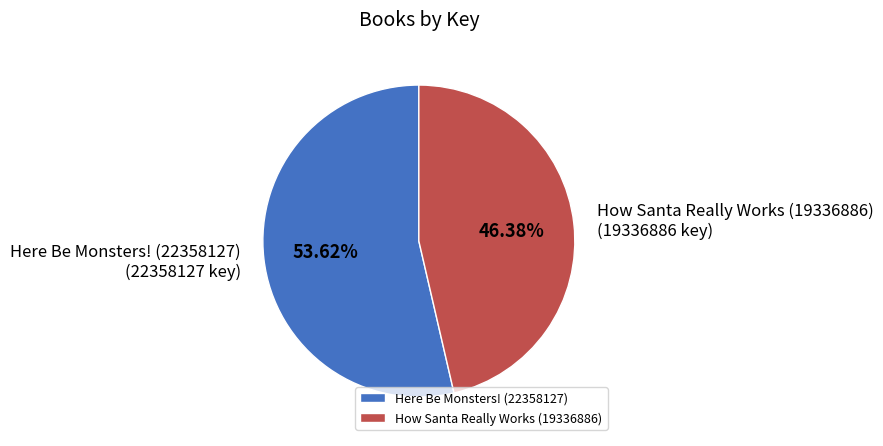

To the nearest percent, what is the difference between the largest and smallest slice percentages?

7%